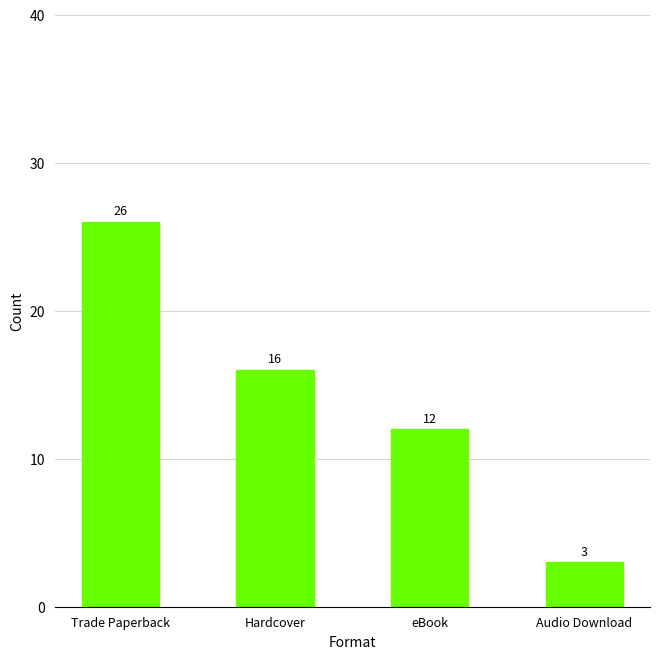

Where does the data first go above 16?

Trade Paperback